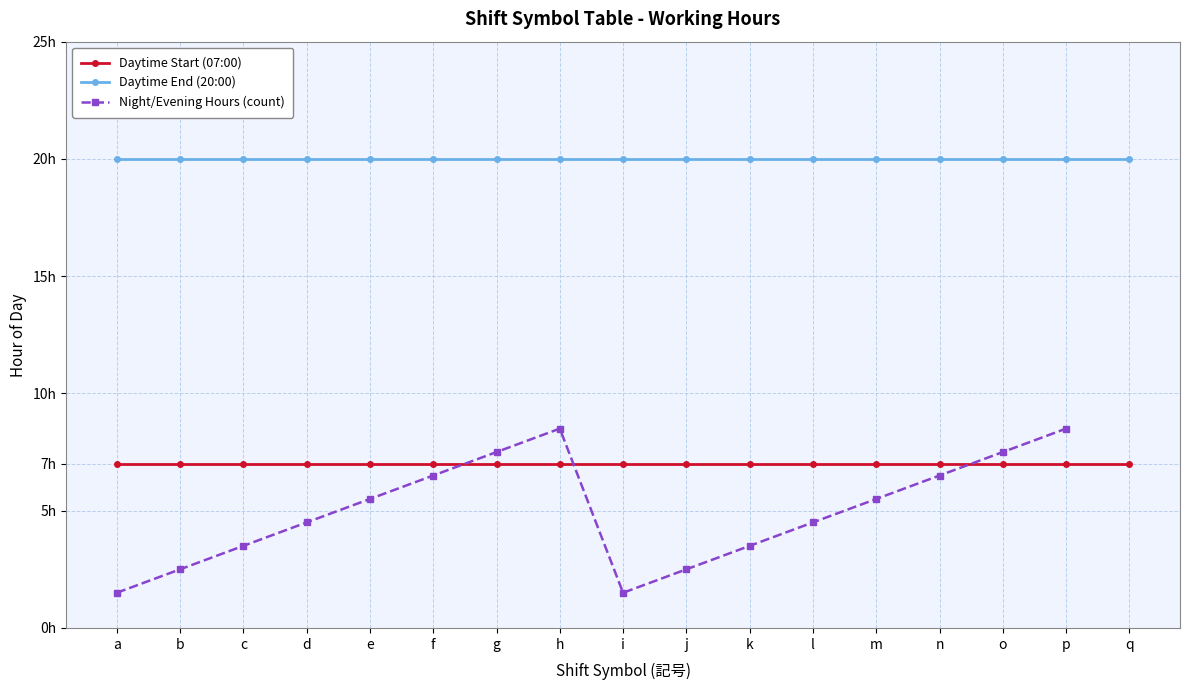

The value of Daytime End (20:00) at i is 30. True or false?

False